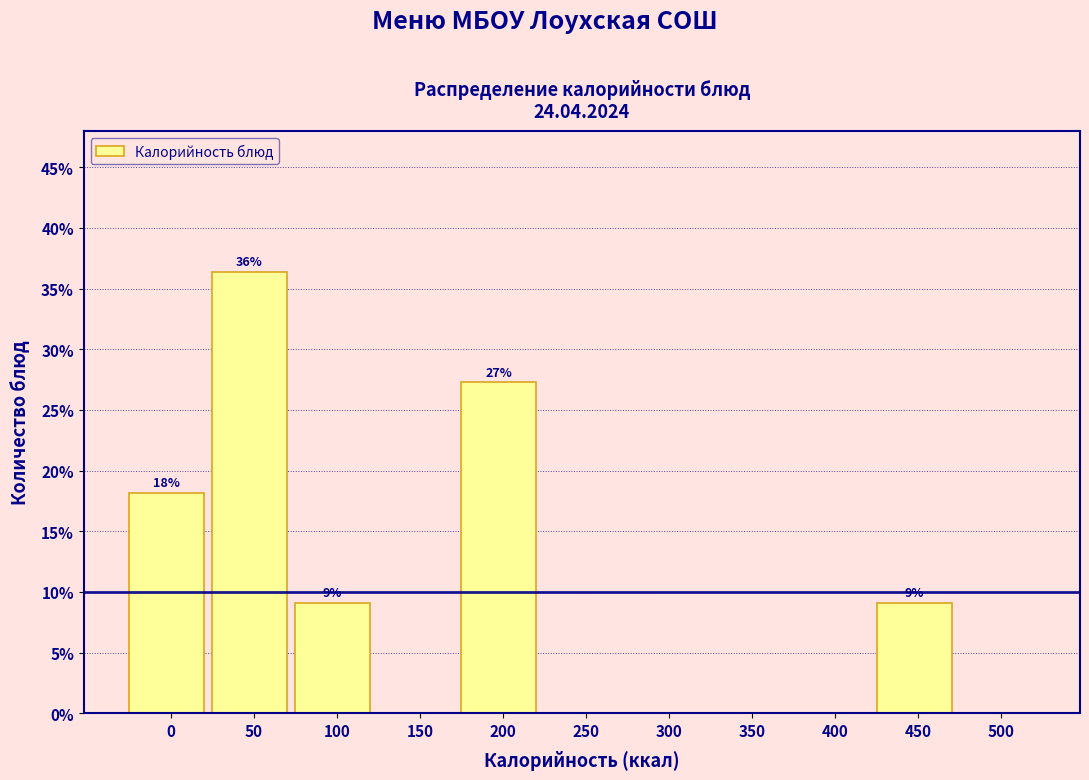

Reading left to right, list all the values displayed in this chart.

0=18.2	50=36.4	100=9.1	150=0.0	200=27.3	250=0.0	300=0.0	350=0.0	400=0.0	450=9.1	500=0.0